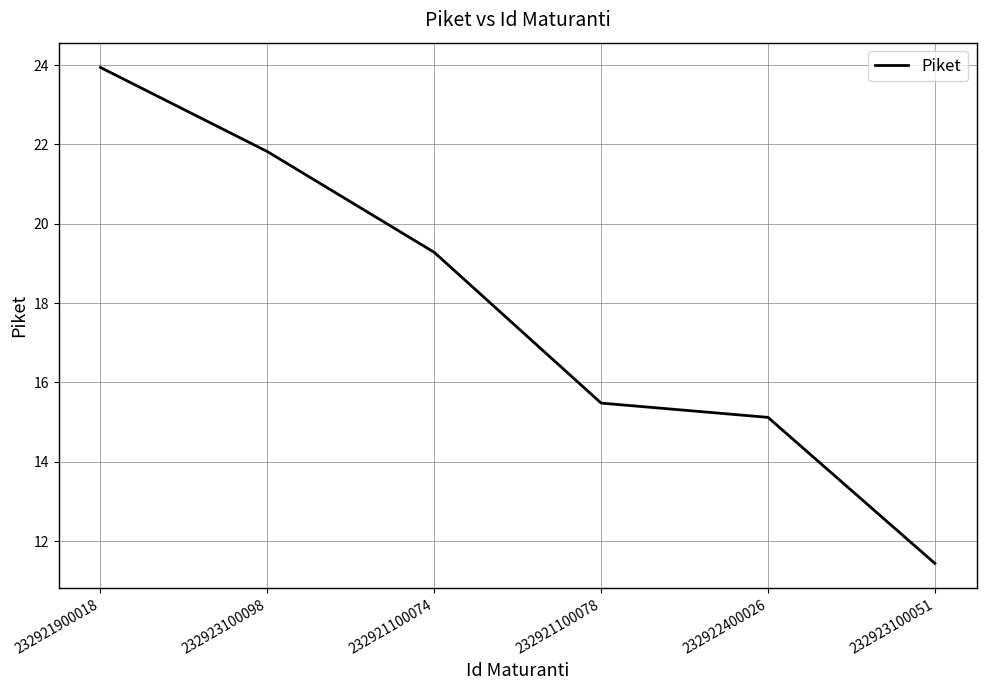

What position from the right is 232921100078?

3